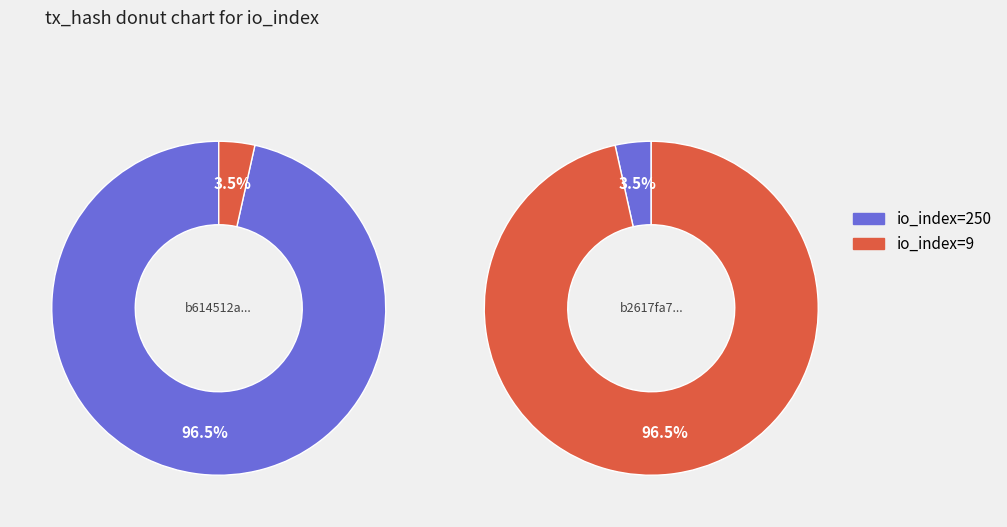

What is the total percentage of 1 and values?

100.0%